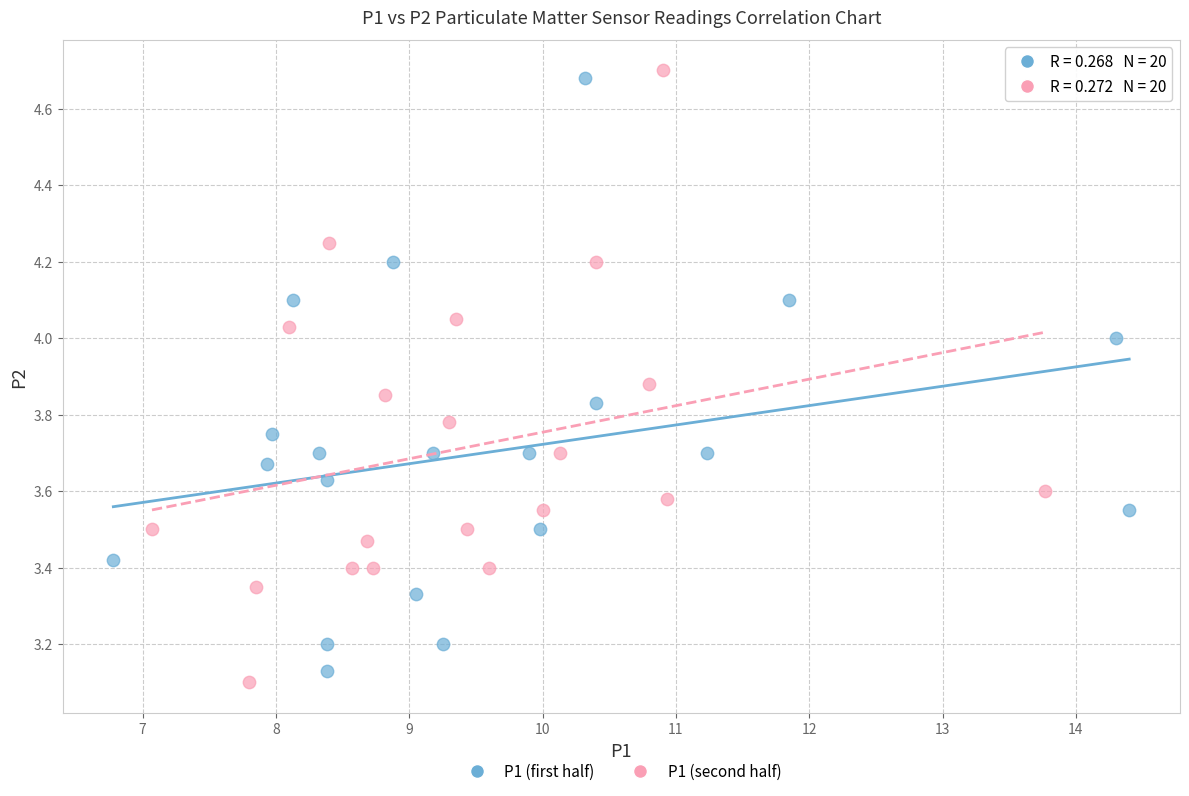

Which series has the widest spread of Y values?

P1 (second half)